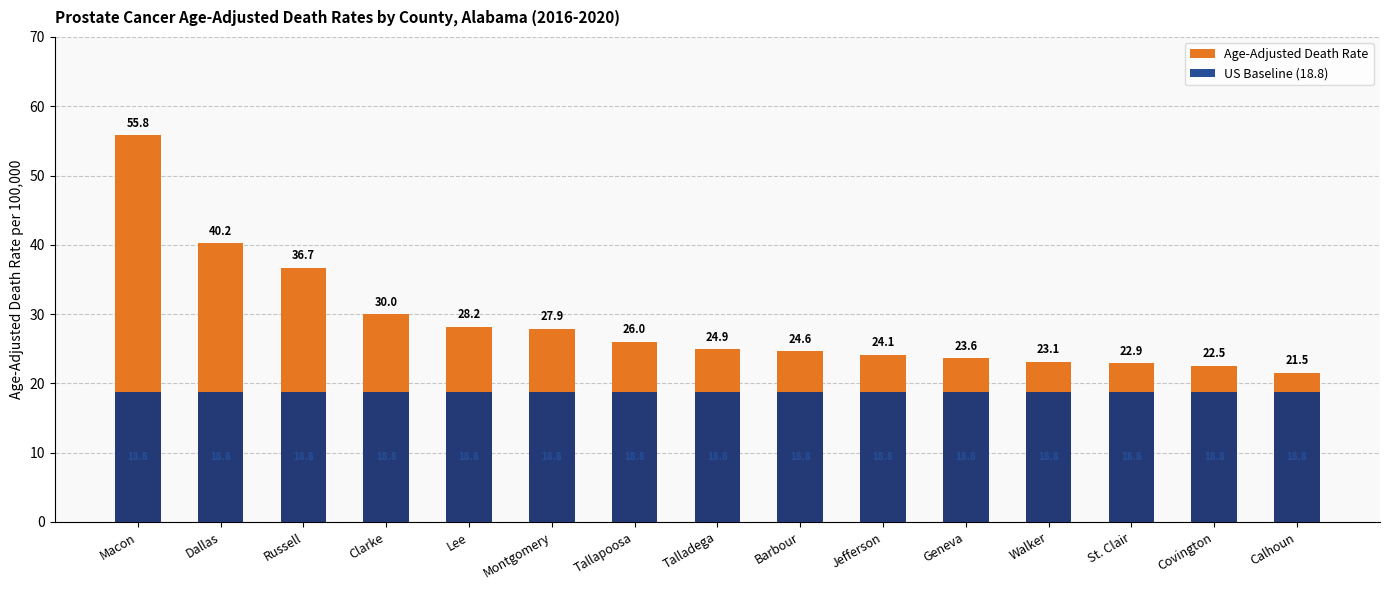

What is the label of the 3rd bar from the right?

St. Clair